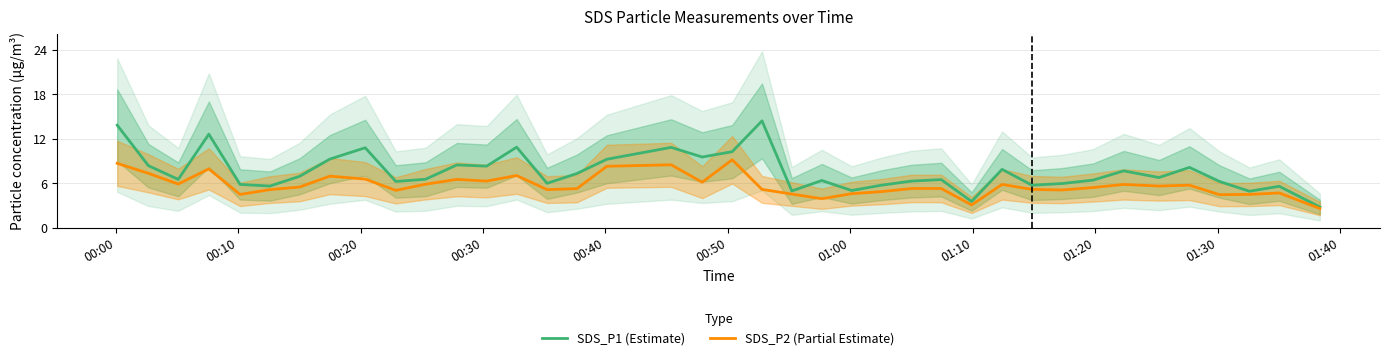

True or false: SDS_P2 (Partial Estimate) and SDS_P1 (Estimate) intersect in this chart.

False